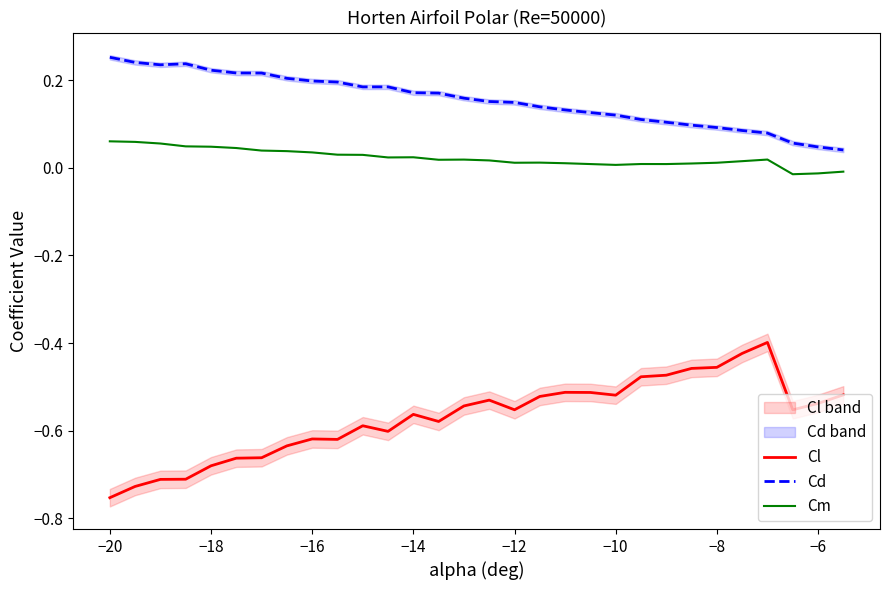

True or false: Cd has more than 0 interior local peaks.

True